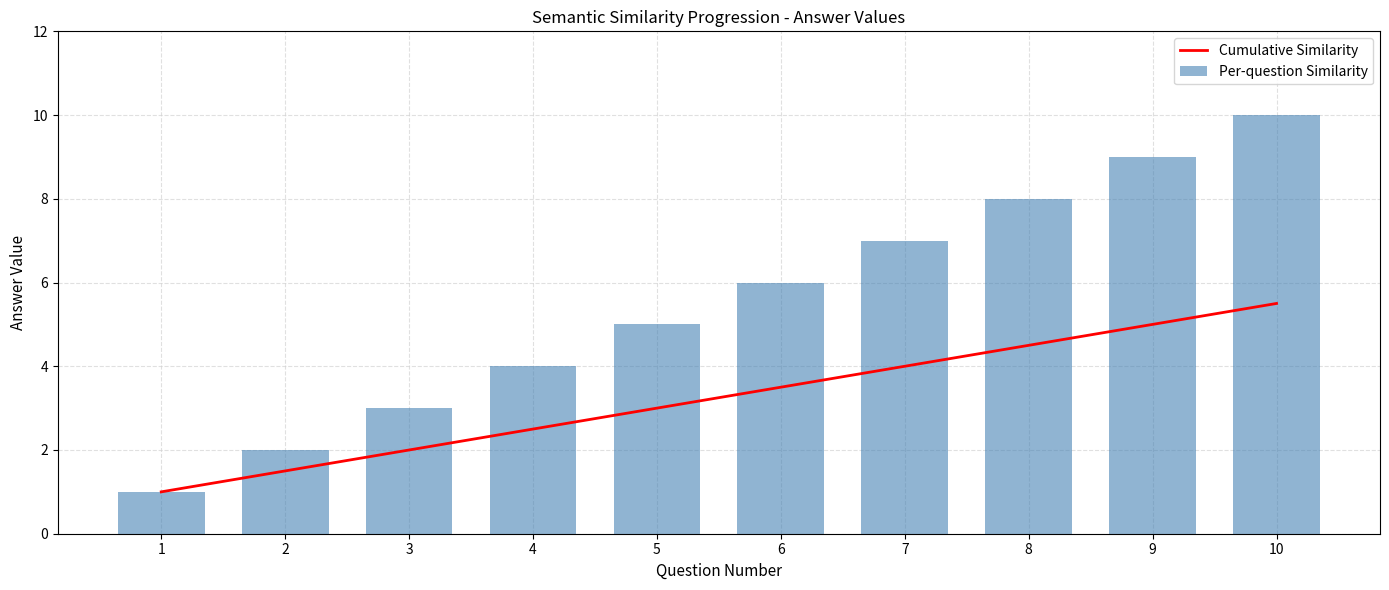

What are all the series names shown in the legend?

Cumulative Similarity, Per-question Similarity